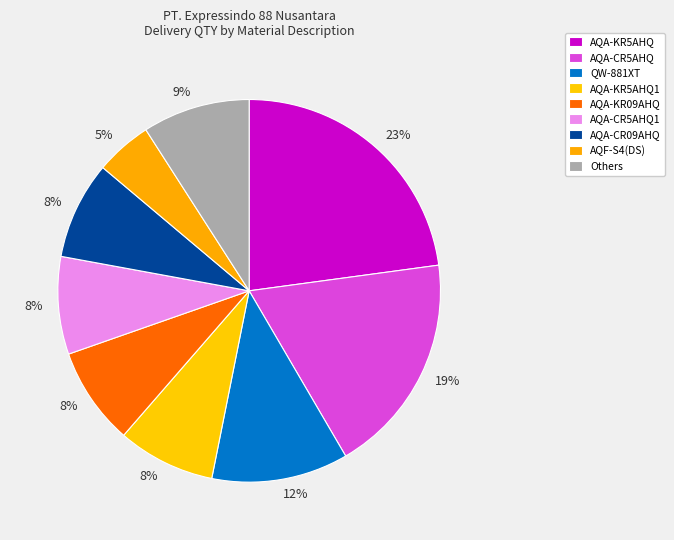

What is the total percentage of AQA-CR5AHQ and AQA-KR09AHQ?

27.0%